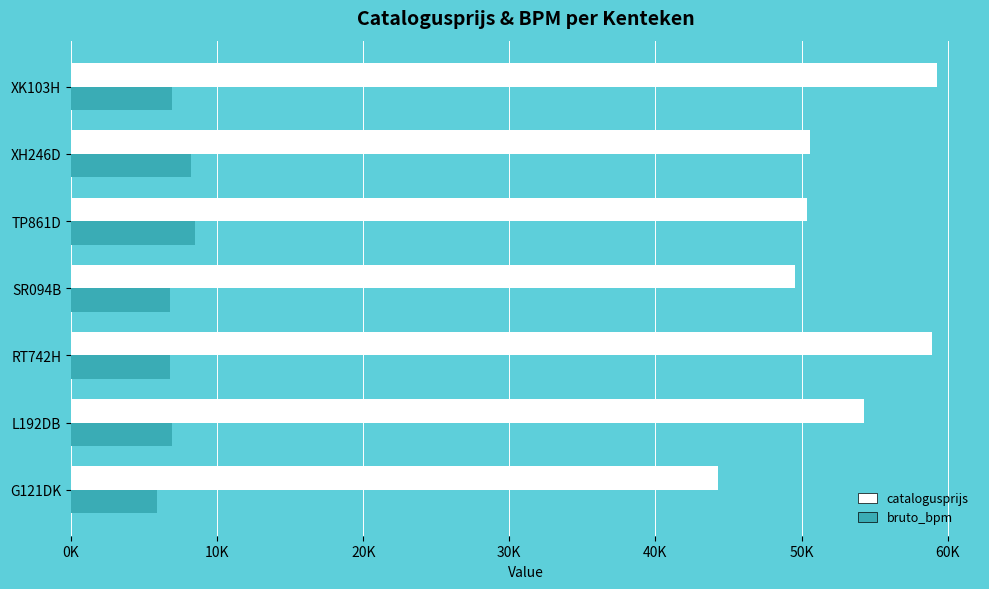

What is the difference between the maximum and minimum values in the bruto_bpm series?

2611